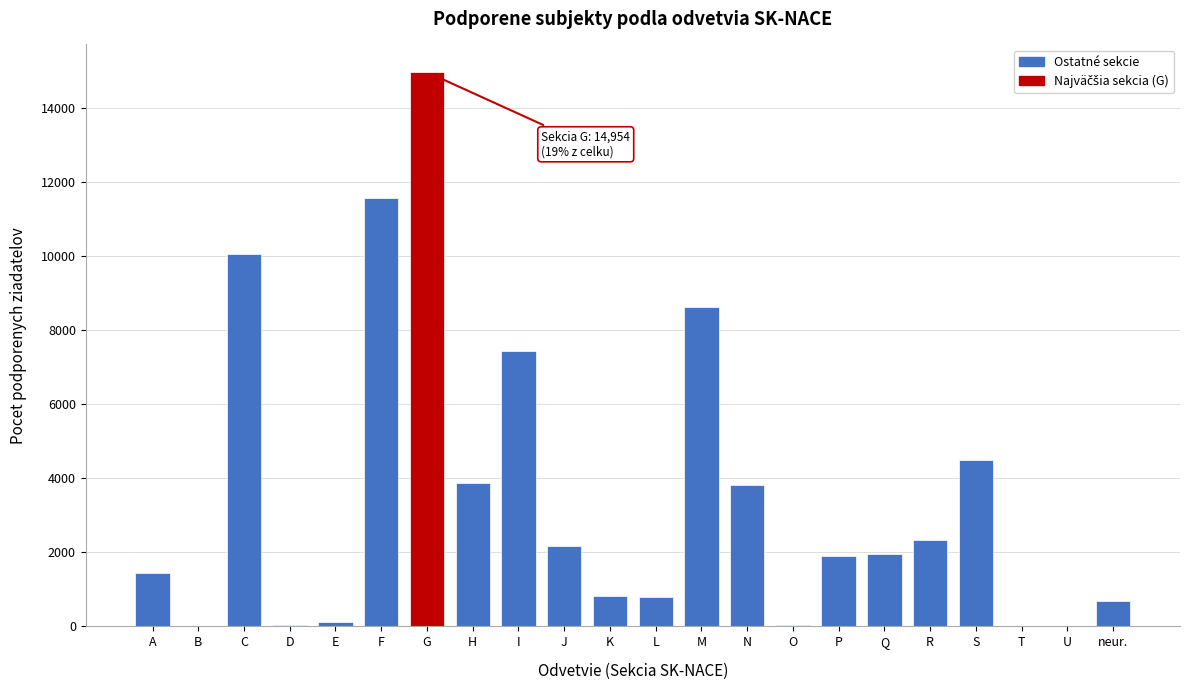

What is the sum of the values at F and Q?

13514